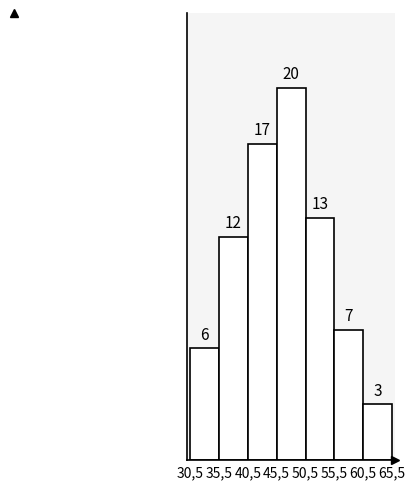

Reading left to right, what are all the values shown in this chart?

6	12	17	20	13	7	3